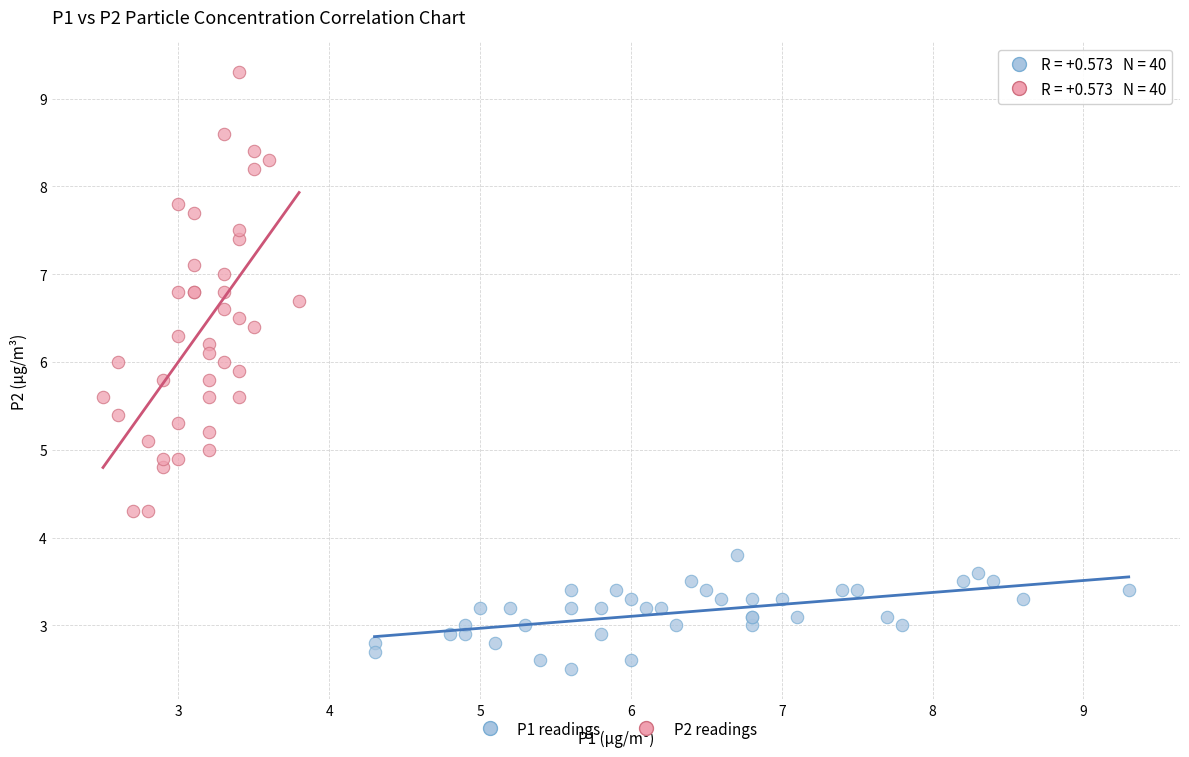

Which series contains the lowest Y value?

P1 readings